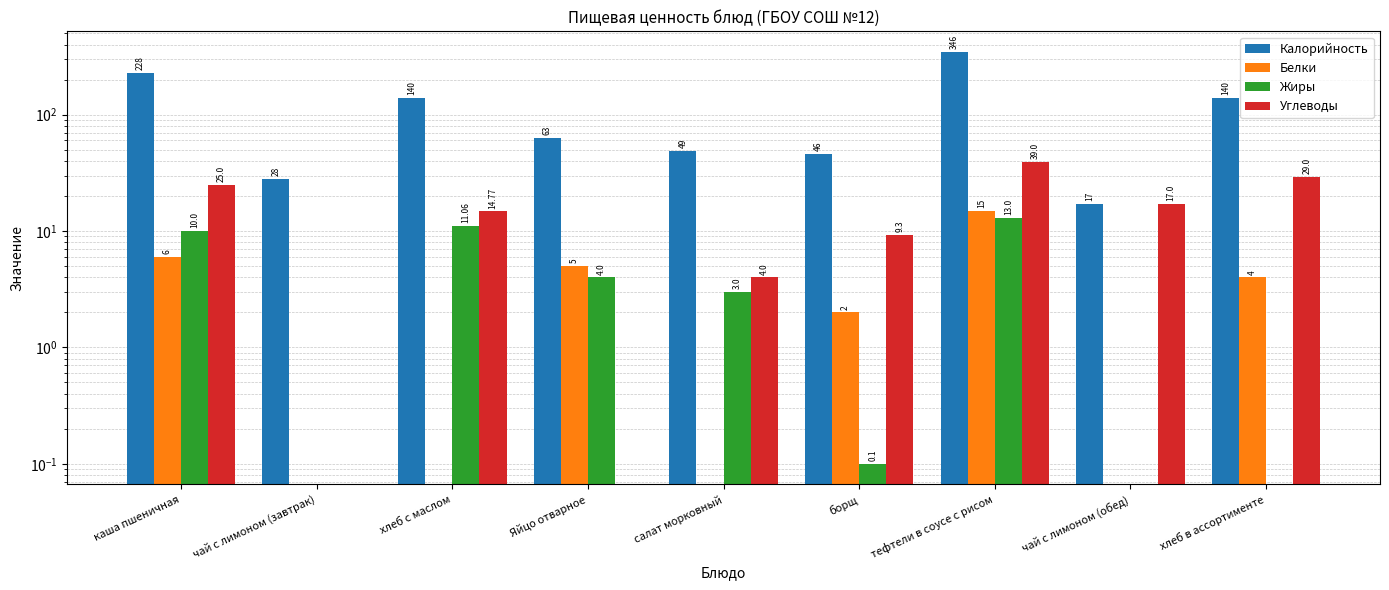

What is the label of the 4th bar from the right?

борщ